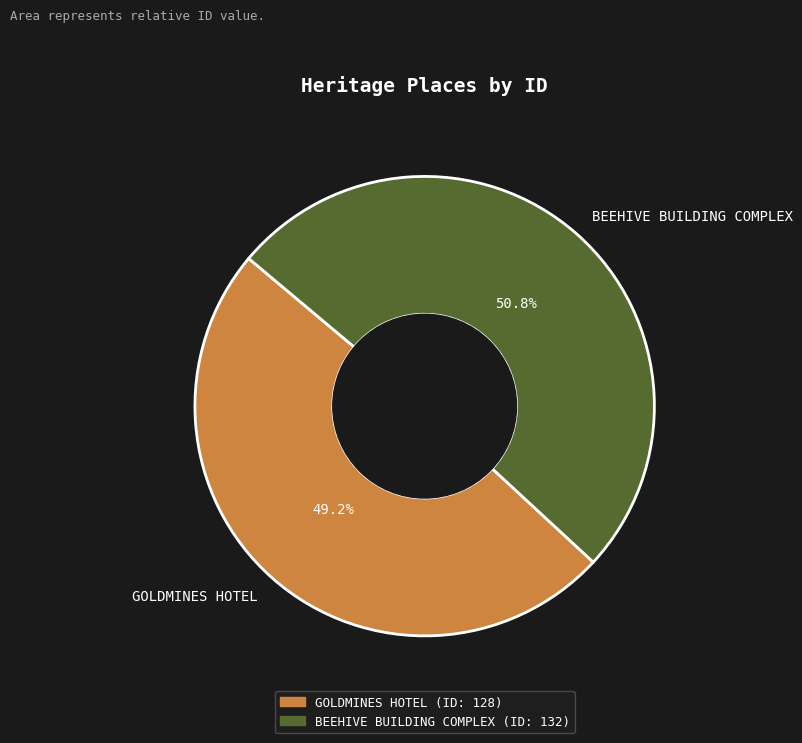

To the nearest percent, what percentage of the pie is BEEHIVE BUILDING COMPLEX?

51%